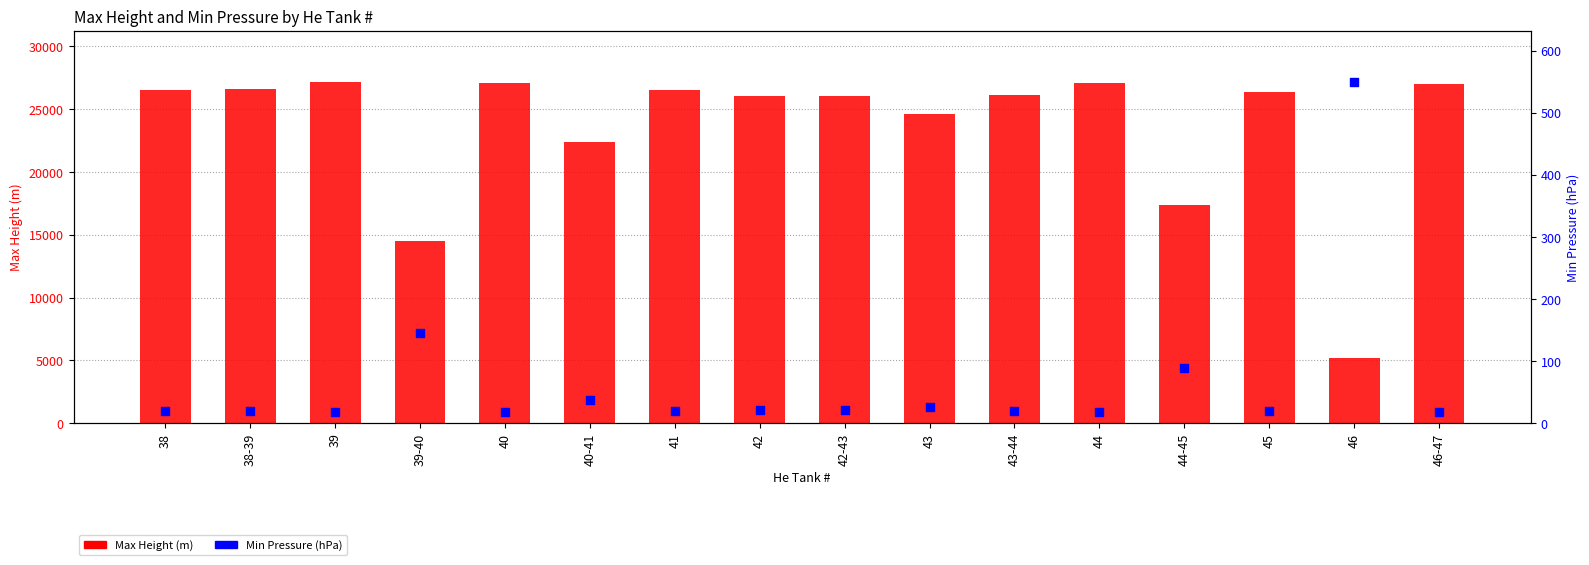

Which series contains the lowest Y value?

Min Pressure (hPa)